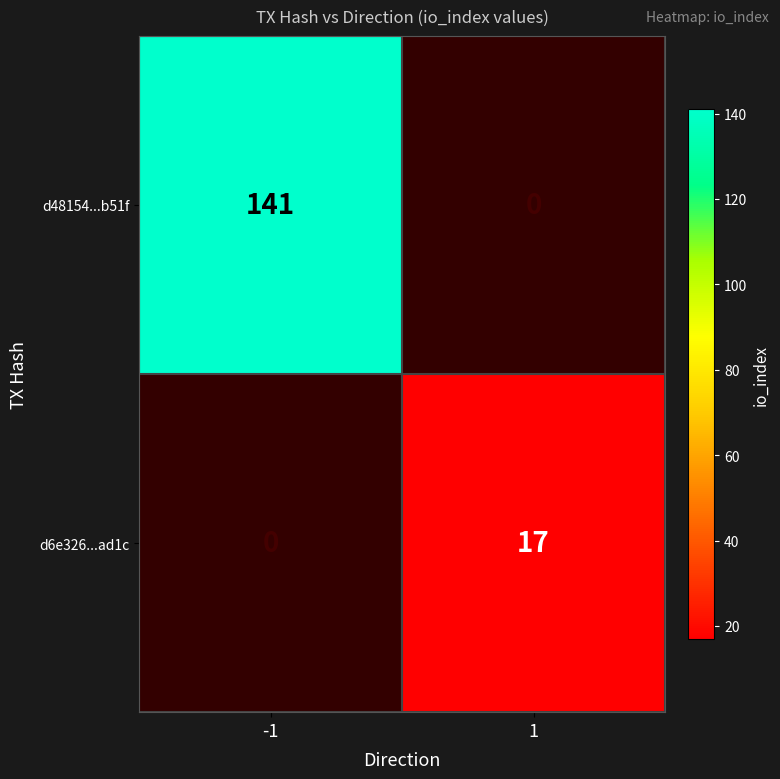

The d6e326...ad1c series shows 5.0 at 1. True or false?

False